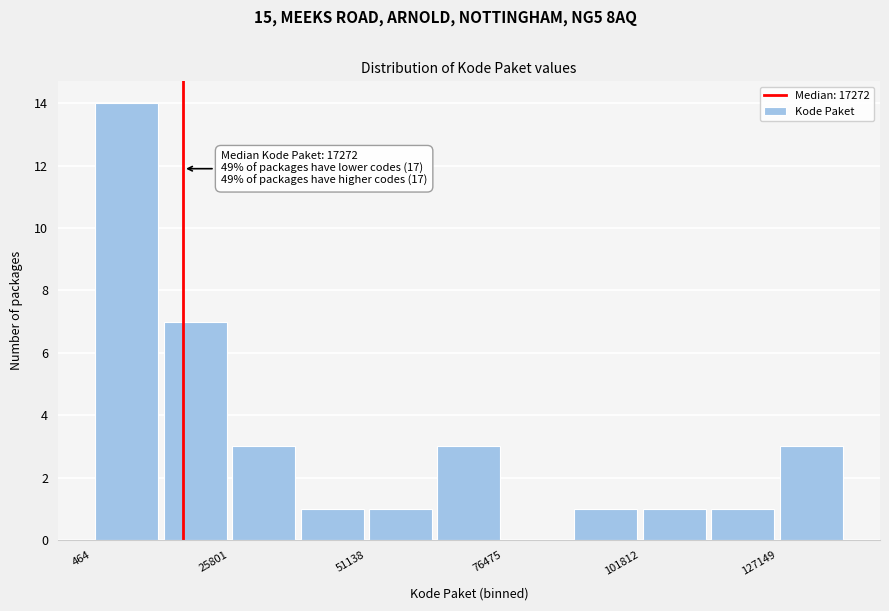

Read against the x-axis, roughly where is the centre of the tallest bar?

5000